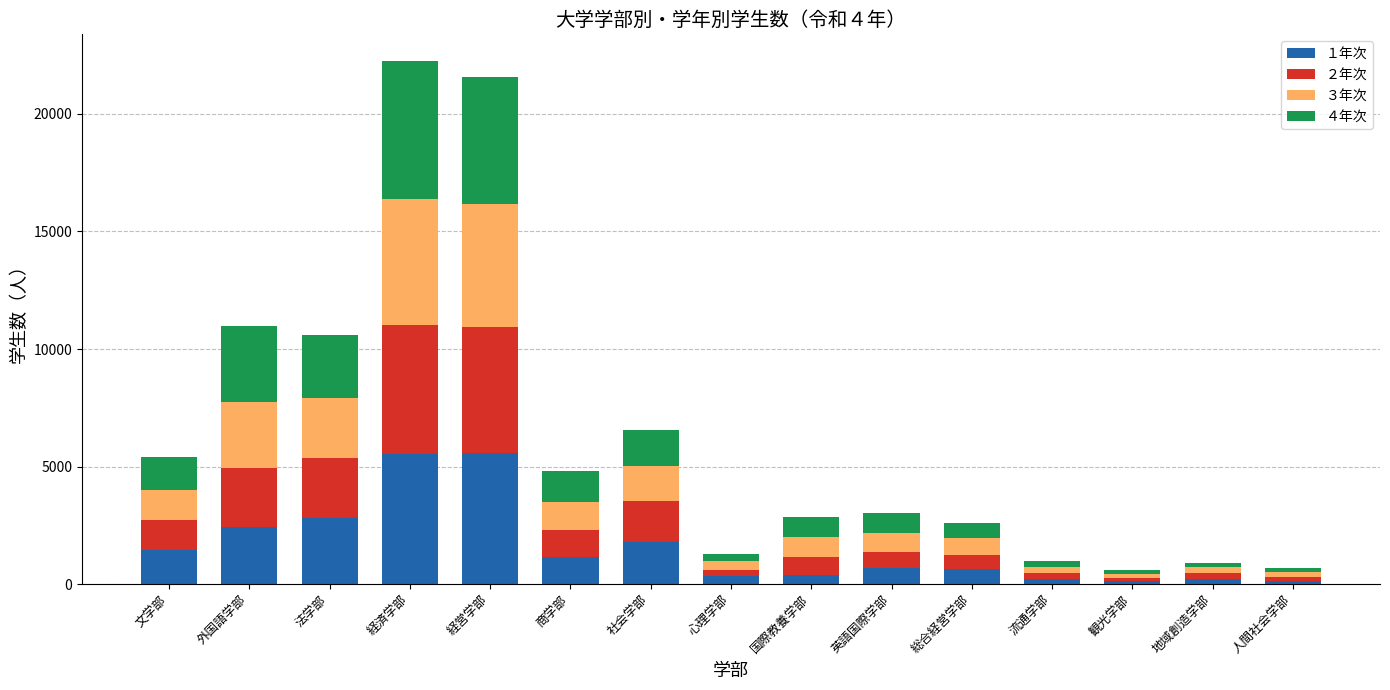

The １年次 series shows 690 at 英語国際学部. True or false?

True